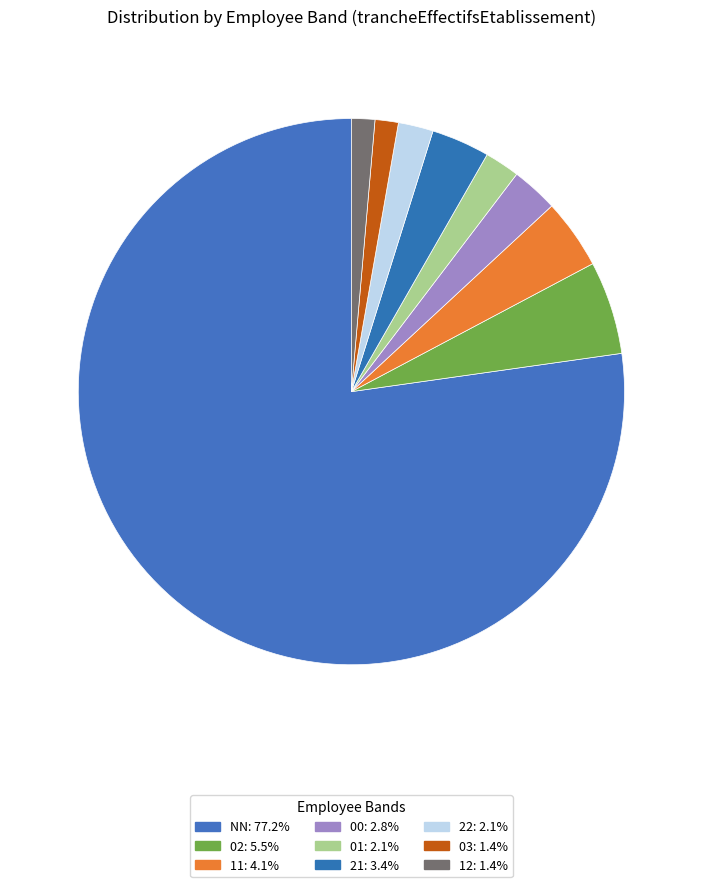

How many slices are in this pie chart?

9